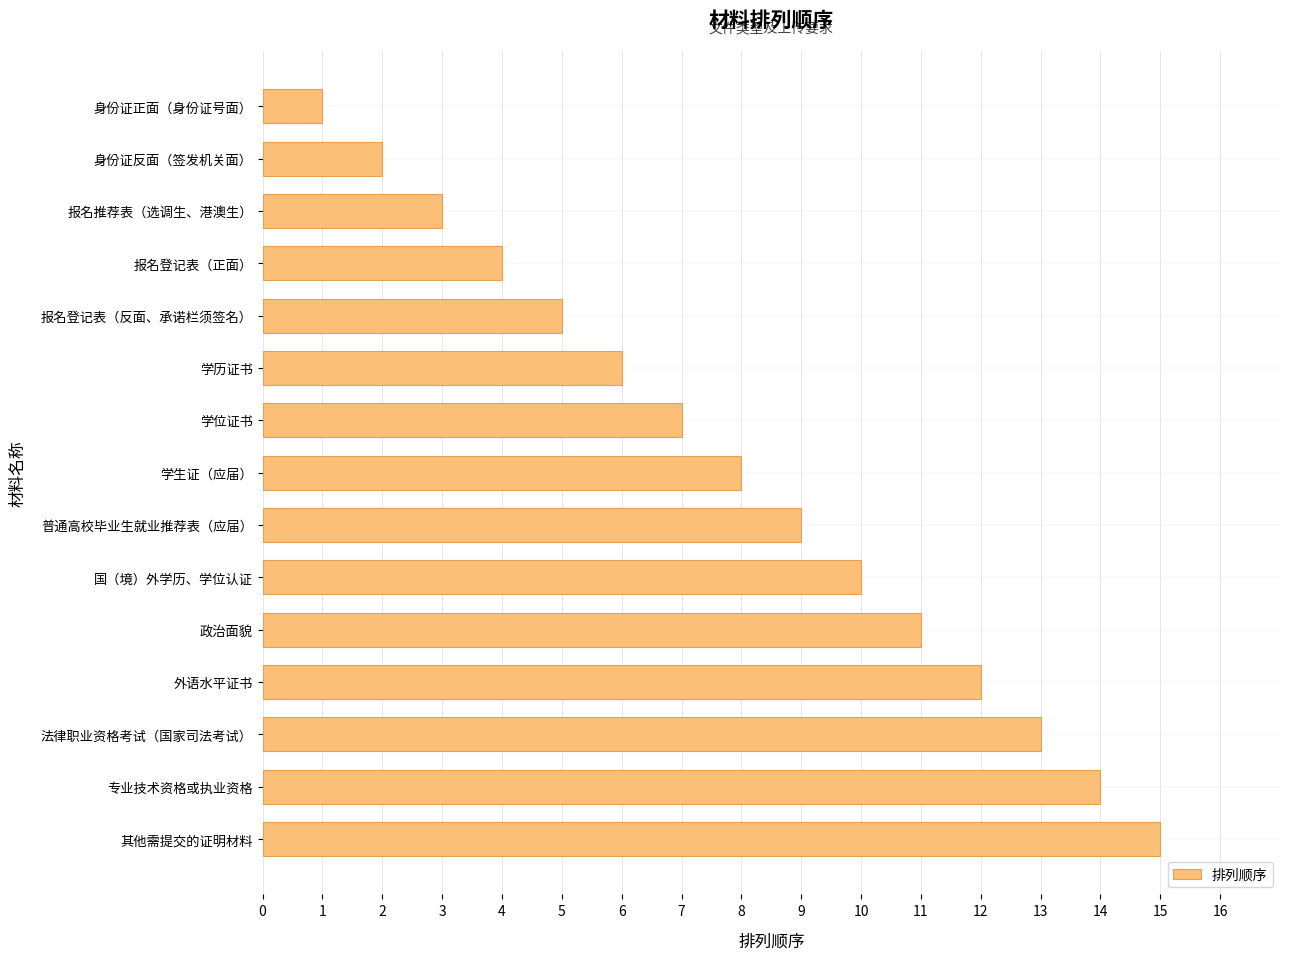

The value at 报名登记表（反面、承诺栏须签名） is 5. True or false?

True